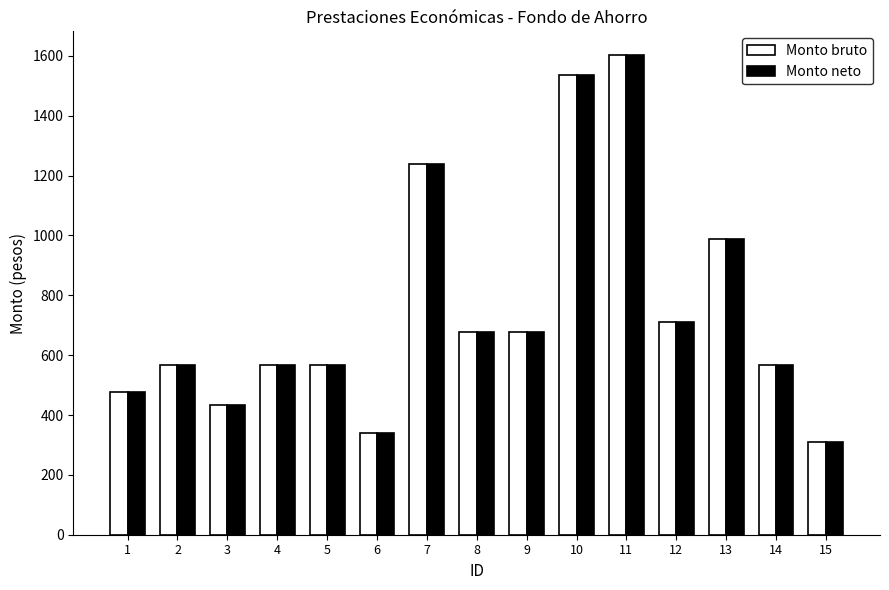

How many bars are there in total?

30